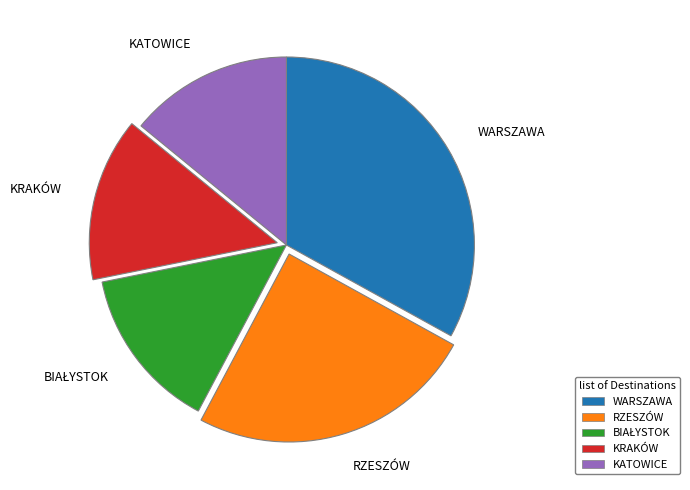

Which slice is the largest?

WARSZAWA